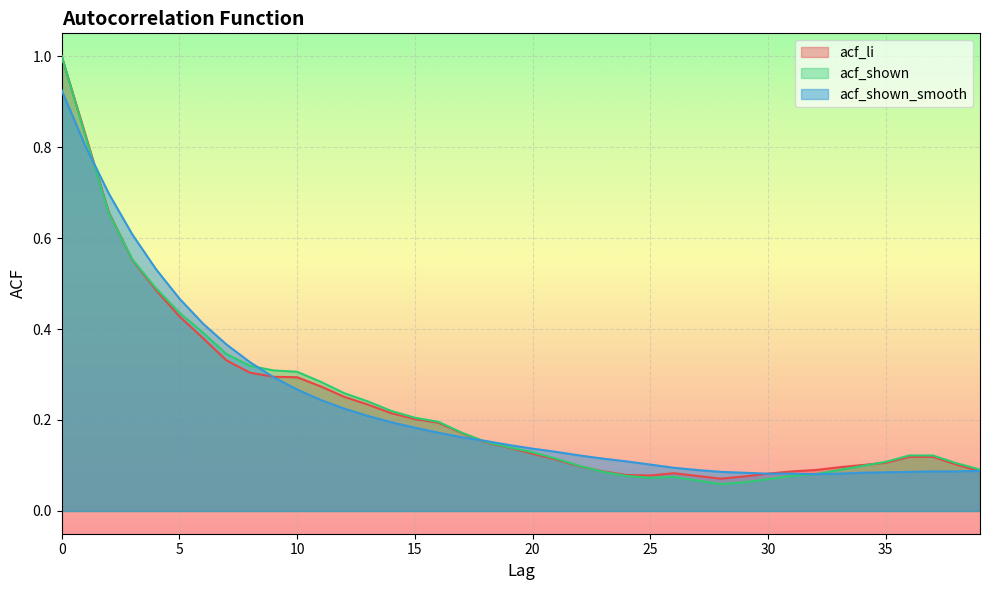

How many interior local peaks does the acf_li series have?

1